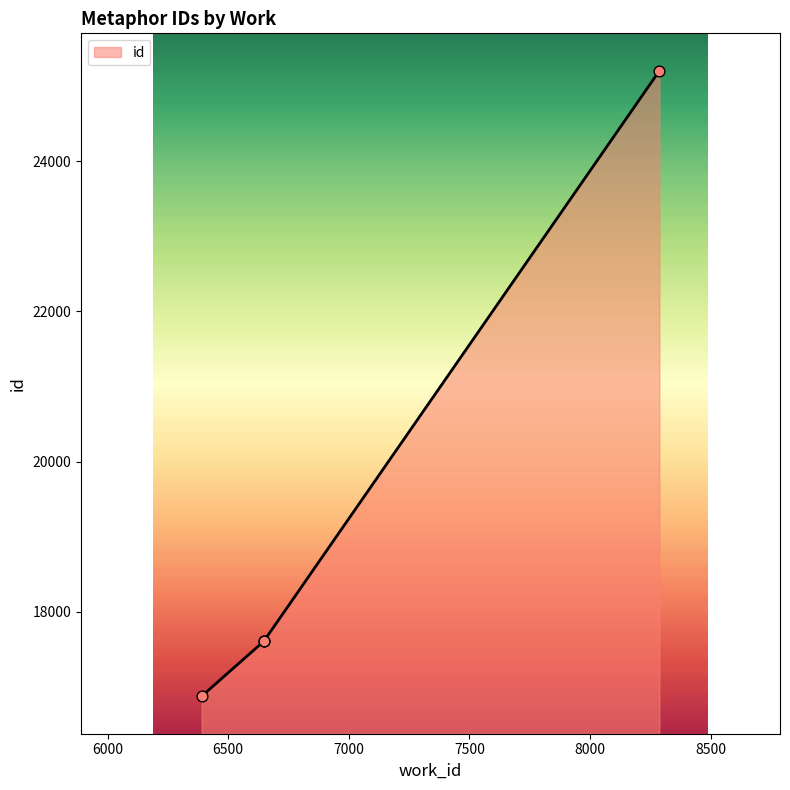

Approximately how many times larger is the value at 6648 compared to 6390?

1.0